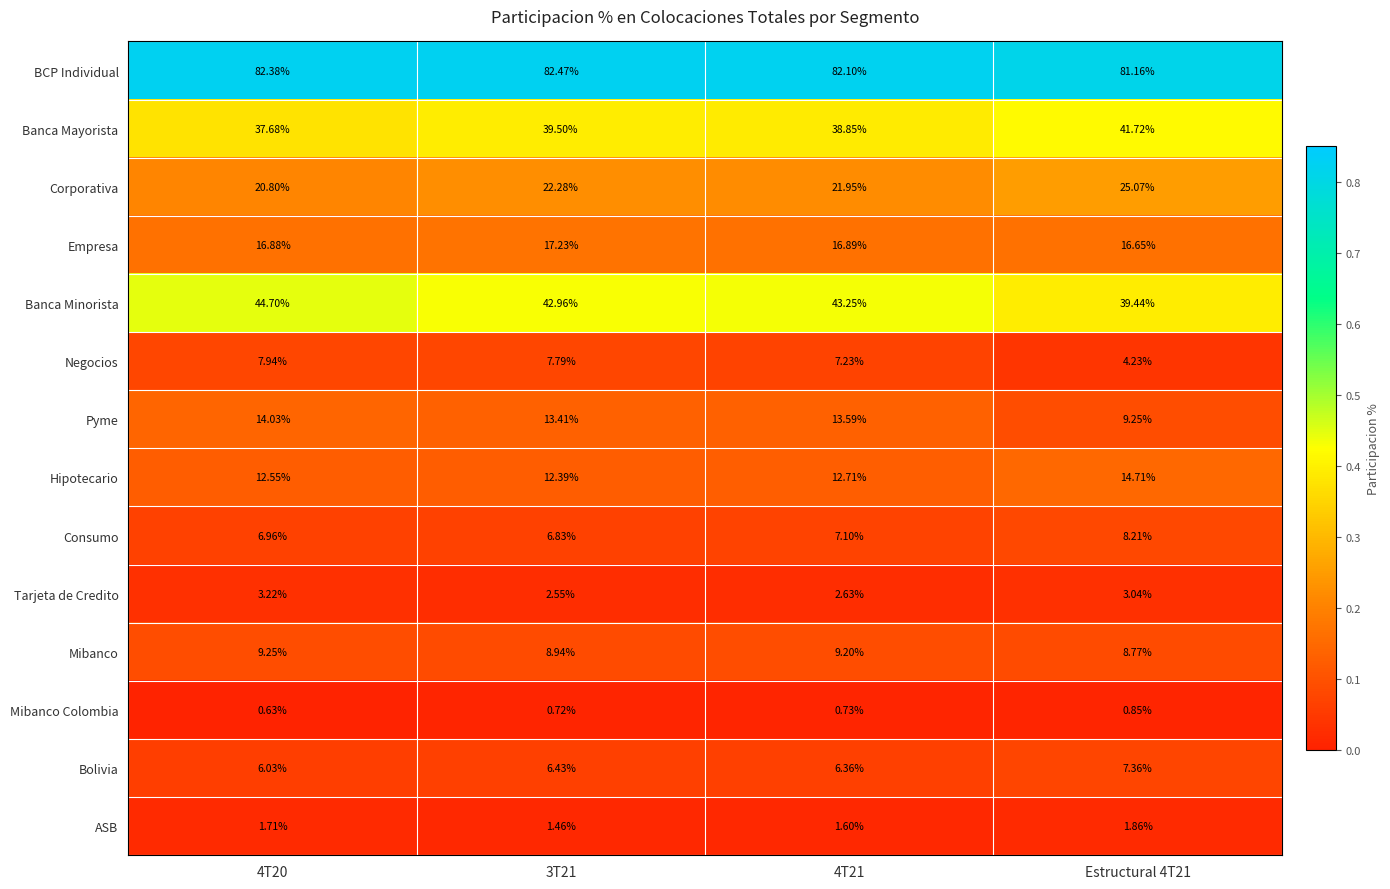

Is the value of Consumo at 4T20 greater than the value of BCP Individual at 3T21?

No